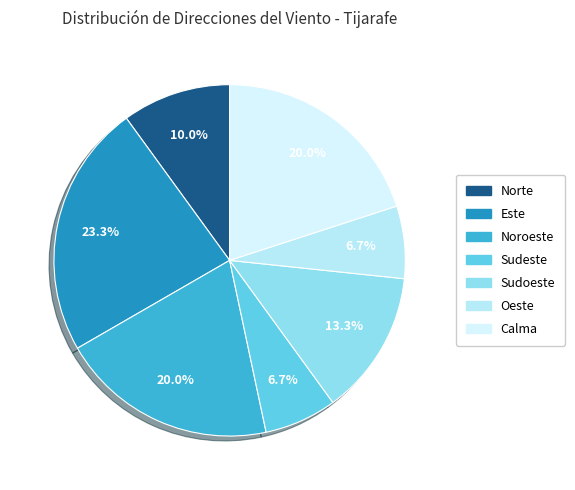

To the nearest percent, what percentage of the pie is Sudeste?

7%